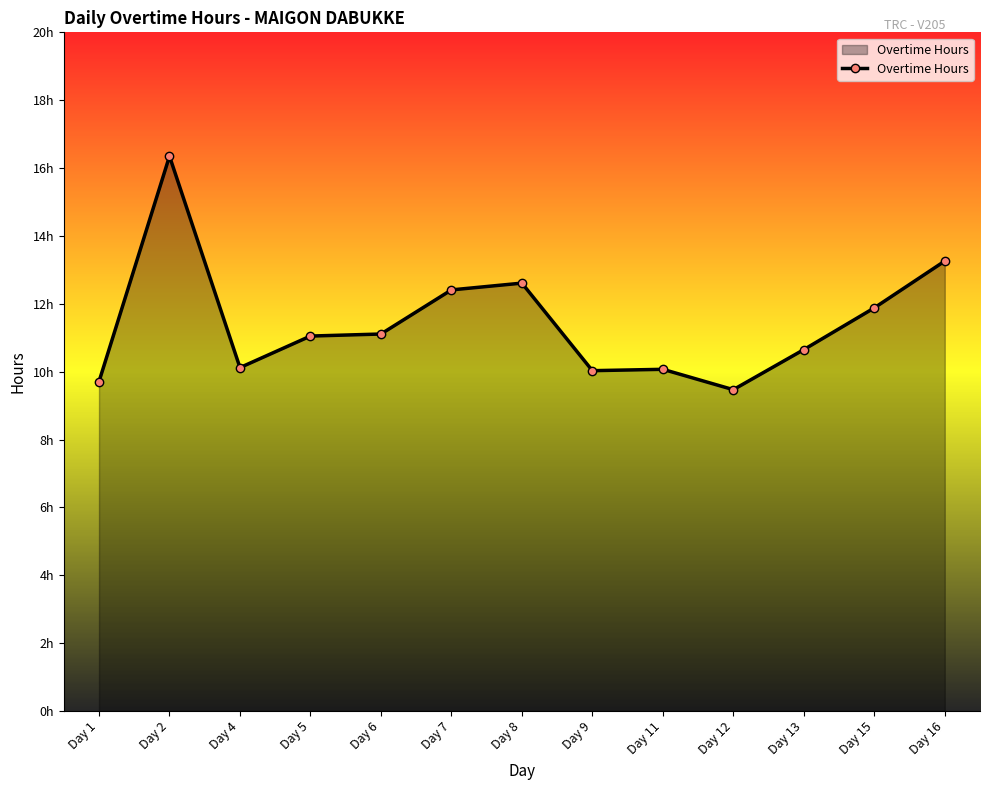

What is the value of the 1st point from the left?

9.7